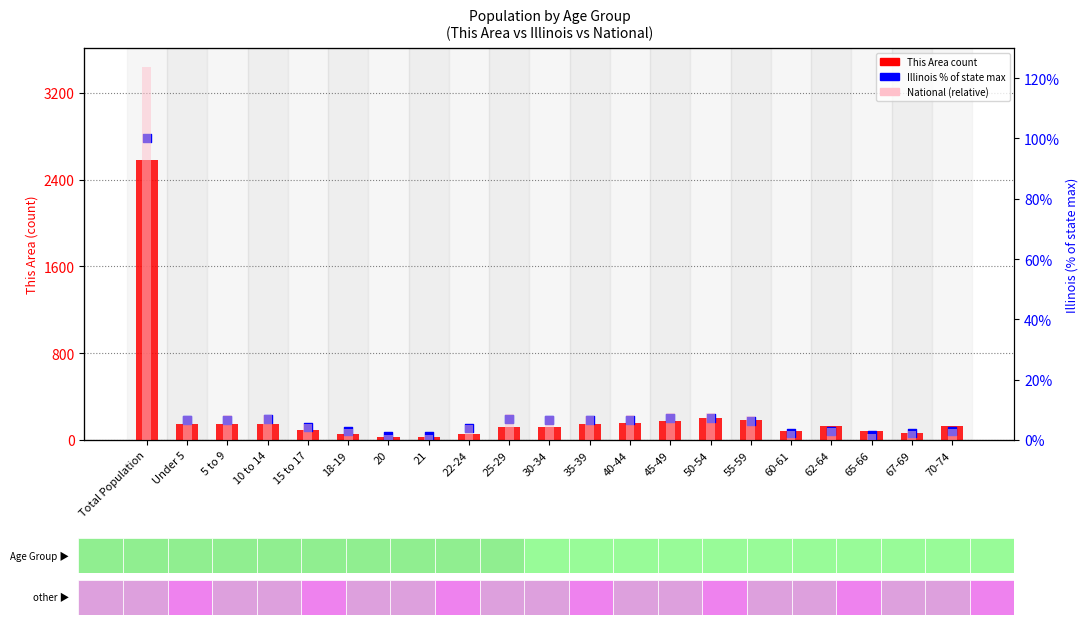

Which series has the largest Y range (max minus min)?

This Area count